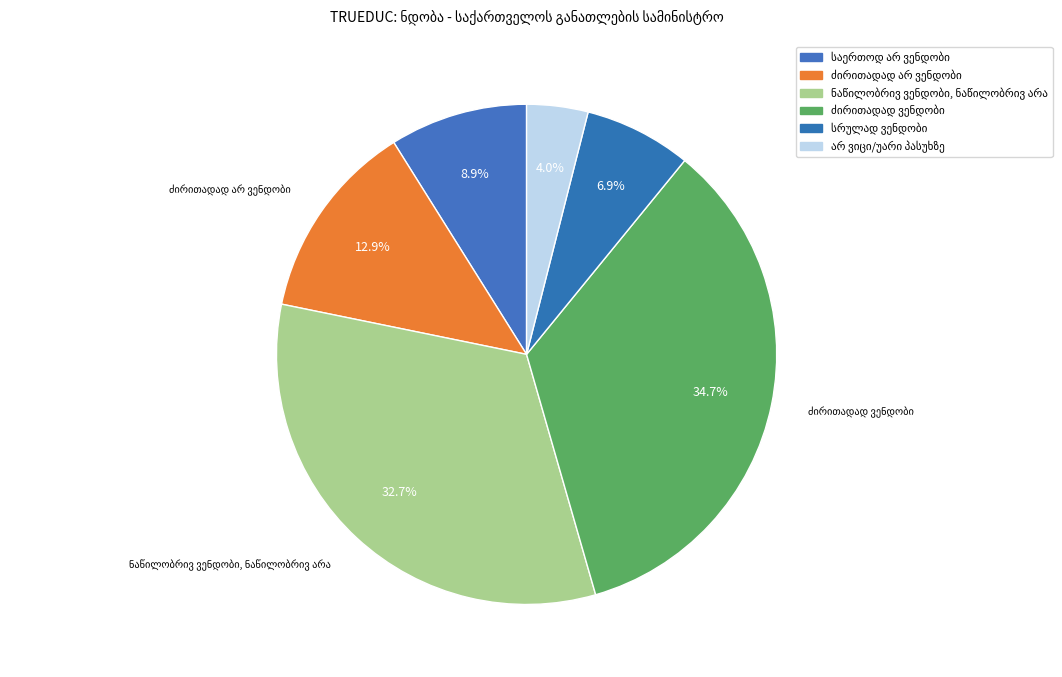

Approximately how many times larger is the value at ძირითადად ვენდობი compared to ნაწილობრივ ვენდობი, ნაწილობრივ არა?

1.1